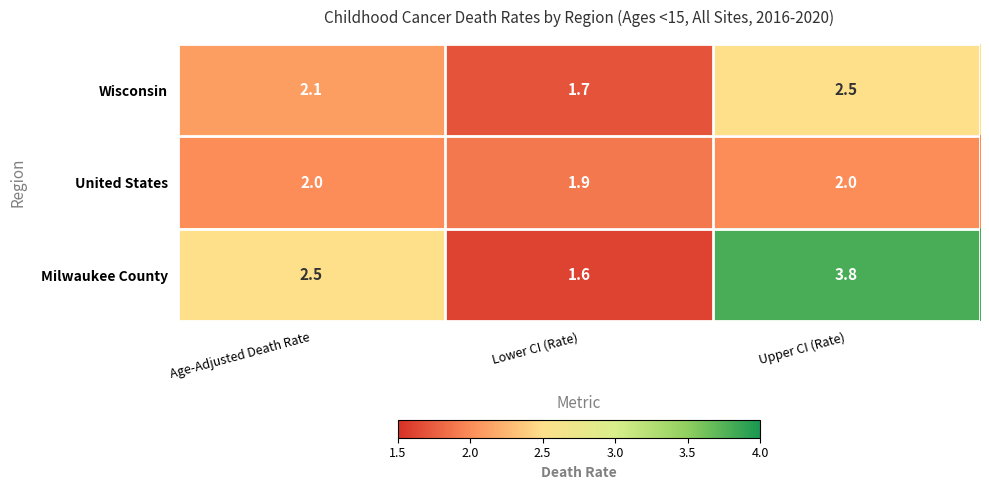

What is the sum of all Milwaukee County values?

7.9